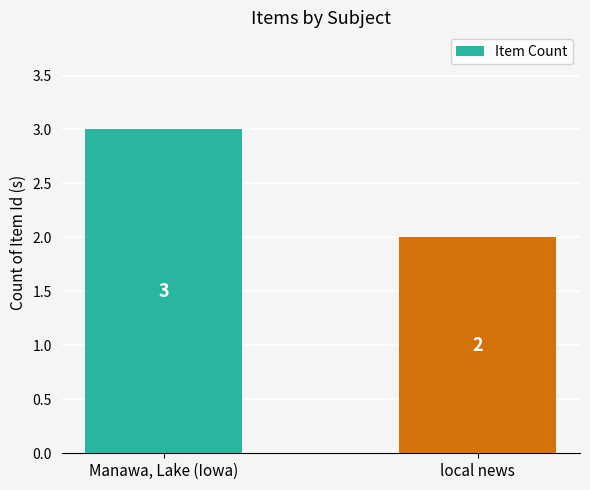

Reading left to right, transcribe all the data shown in this chart.

3	2